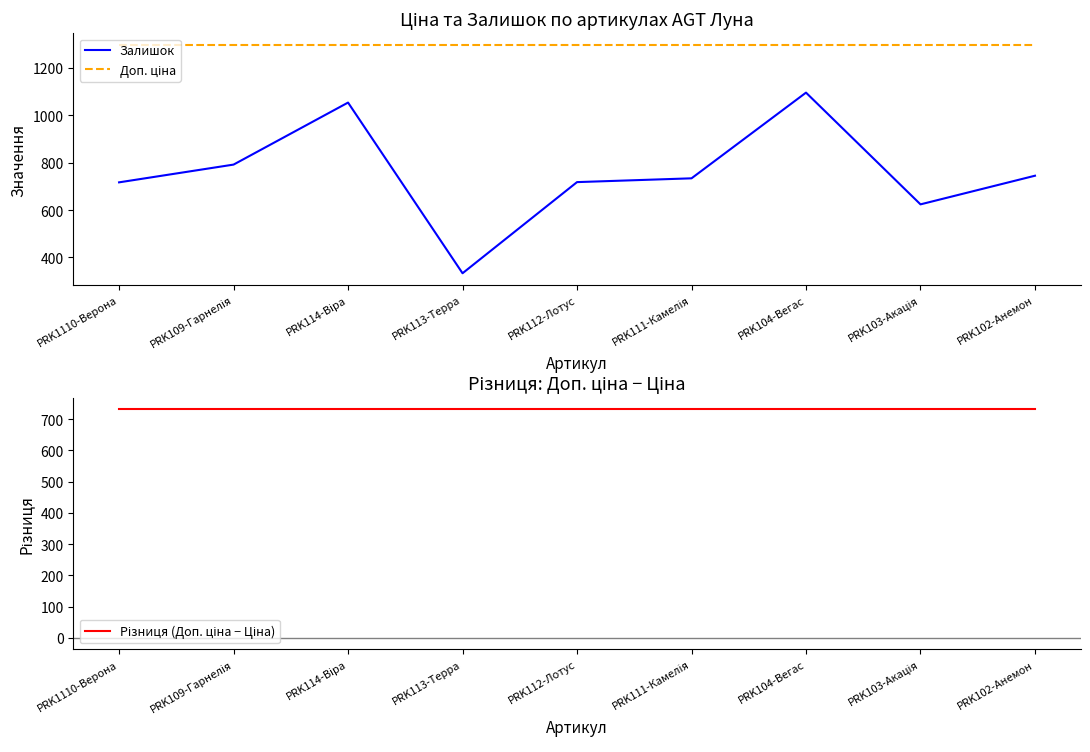

Rank the series at PRK111-Камелія from lowest to highest value.

Різниця (Доп. ціна − Ціна), Залишок, Доп. ціна